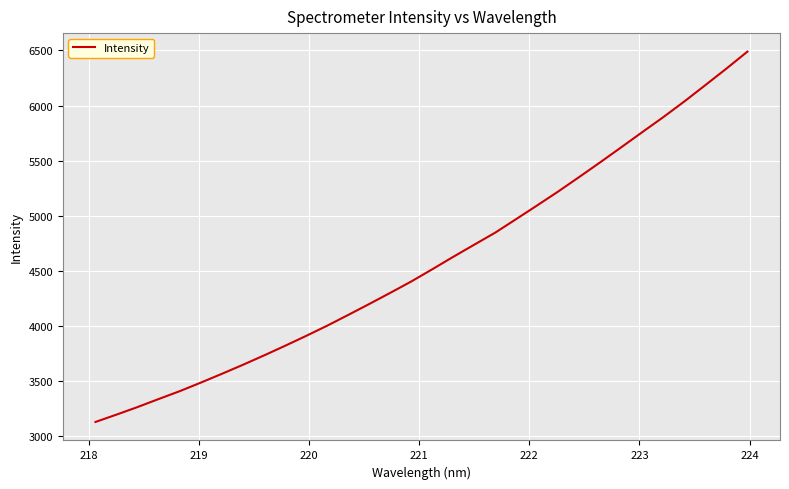

What is the greatest value displayed?

6489.8